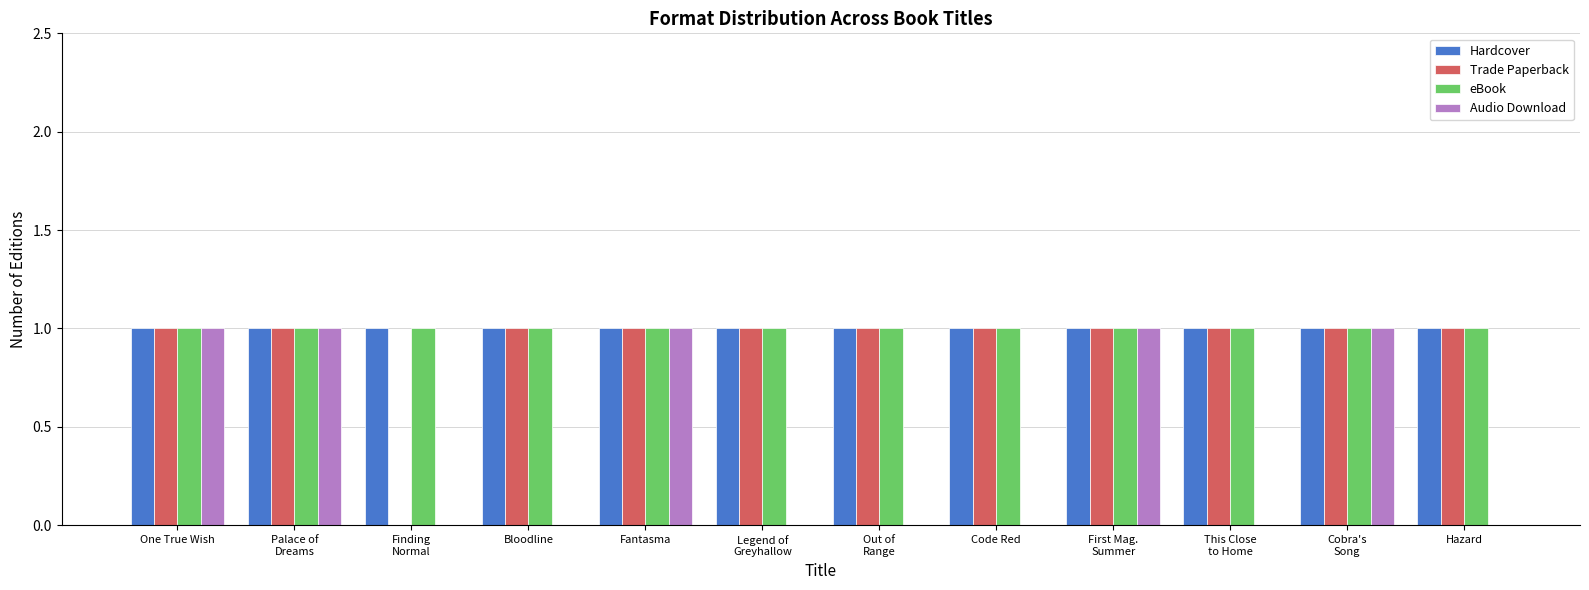

What is the total value across all series at Legend of
Greyhallow?

3